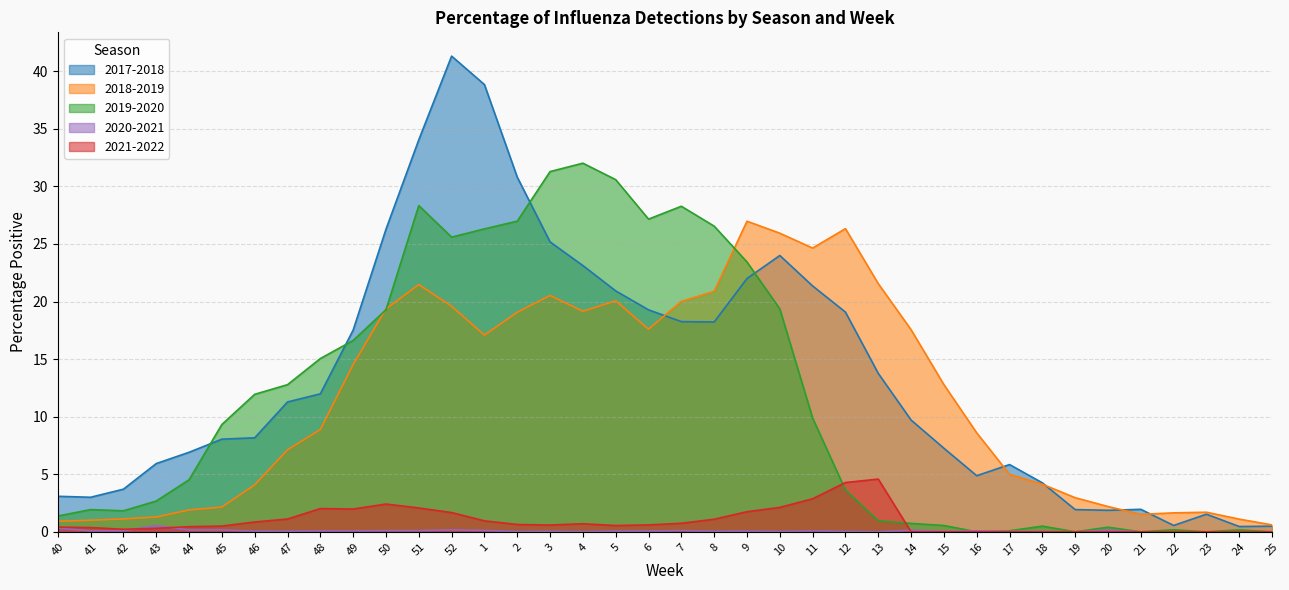

What is the total value across all series at 17?

11.0